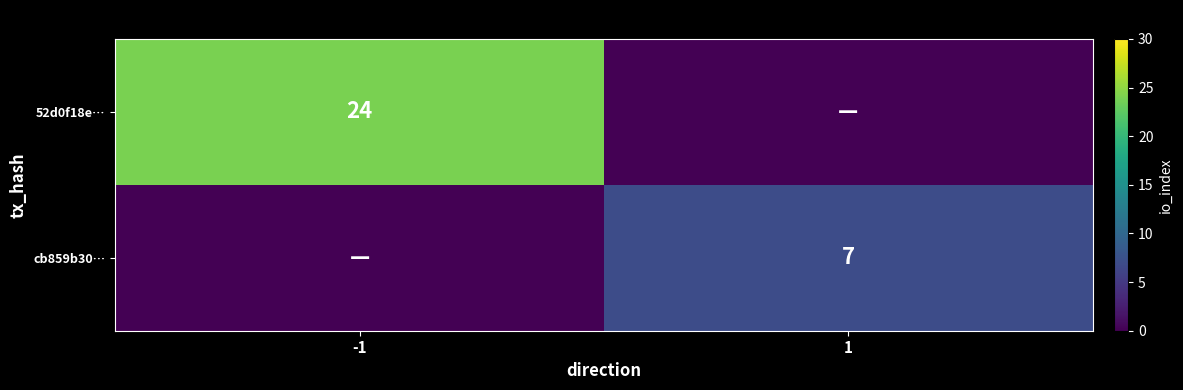

What is the total value across all series at -1?

24